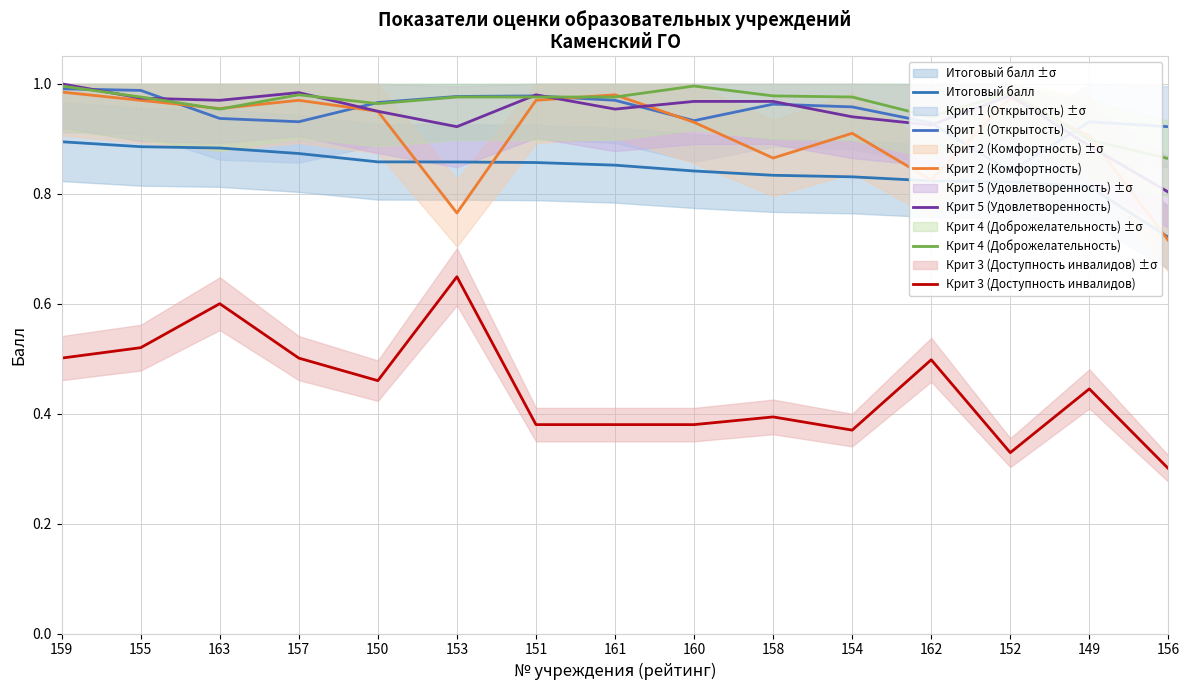

Reading left to right, extract all data points from this chart.

Итоговый балл: 159=0.9	155=0.9	163=0.9	157=0.9	150=0.9	153=0.9	151=0.9	161=0.9	160=0.8	158=0.8	154=0.8	162=0.8	152=0.8	149=0.8	156=0.7
Крит 1 (Открытость): 159=1.0	155=1.0	163=0.9	157=0.9	150=1.0	153=1.0	151=1.0	161=1.0	160=0.9	158=1.0	154=1.0	162=0.9	152=0.8	149=0.9	156=0.9
Крит 2 (Комфортность): 159=1.0	155=1.0	163=1.0	157=1.0	150=0.9	153=0.8	151=1.0	161=1.0	160=0.9	158=0.9	154=0.9	162=0.8	152=1.0	149=0.9	156=0.7
Крит 5 (Удовлетворенность): 159=1.0	155=1.0	163=1.0	157=1.0	150=0.9	153=0.9	151=1.0	161=1.0	160=1.0	158=1.0	154=0.9	162=0.9	152=1.0	149=0.9	156=0.8
Крит 4 (Доброжелательность): 159=1.0	155=1.0	163=1.0	157=1.0	150=1.0	153=1.0	151=1.0	161=1.0	160=1.0	158=1.0	154=1.0	162=0.9	152=1.0	149=0.9	156=0.9
Крит 3 (Доступность инвалидов): 159=0.5	155=0.5	163=0.6	157=0.5	150=0.5	153=0.6	151=0.4	161=0.4	160=0.4	158=0.4	154=0.4	162=0.5	152=0.3	149=0.4	156=0.3